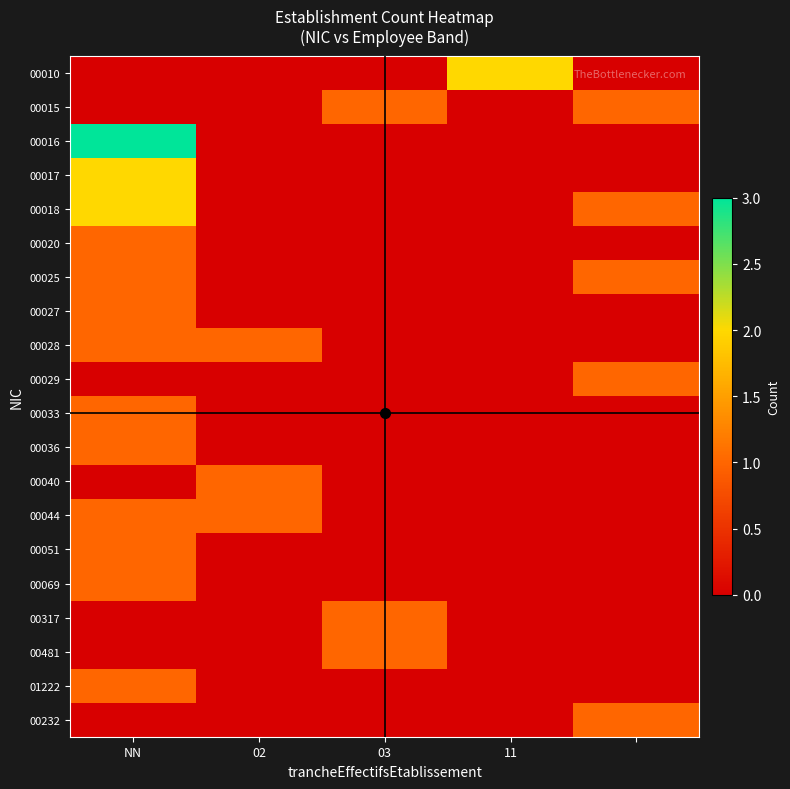

Reading right to left, transcribe all the data shown in this chart.

00010: 0	2	0	0	0
00015: 1	0	1	0	0
00016: 0	0	0	0	3
00017: 0	0	0	0	2
00018: 1	0	0	0	2
00020: 0	0	0	0	1
00025: 1	0	0	0	1
00027: 0	0	0	0	1
00028: 0	0	0	1	1
00029: 1	0	0	0	0
00033: 0	0	0	0	1
00036: 0	0	0	0	1
00040: 0	0	0	1	0
00044: 0	0	0	1	1
00051: 0	0	0	0	1
00069: 0	0	0	0	1
00317: 0	0	1	0	0
00481: 0	0	1	0	0
01222: 0	0	0	0	1
00232: 1	0	0	0	0